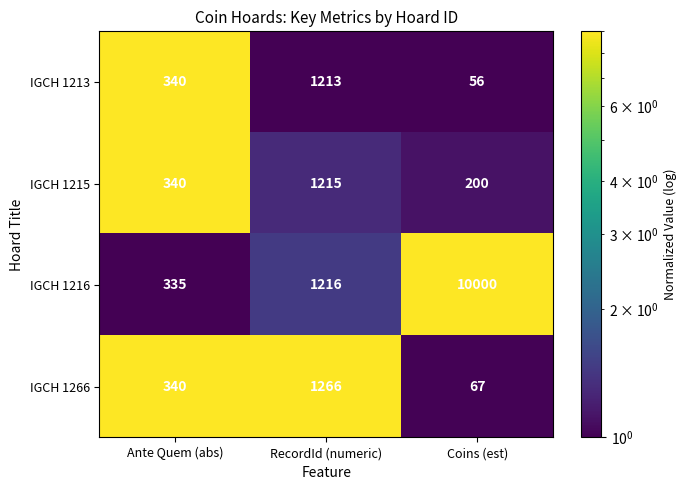

At which category is the sum across all series the highest?

Coins (est)